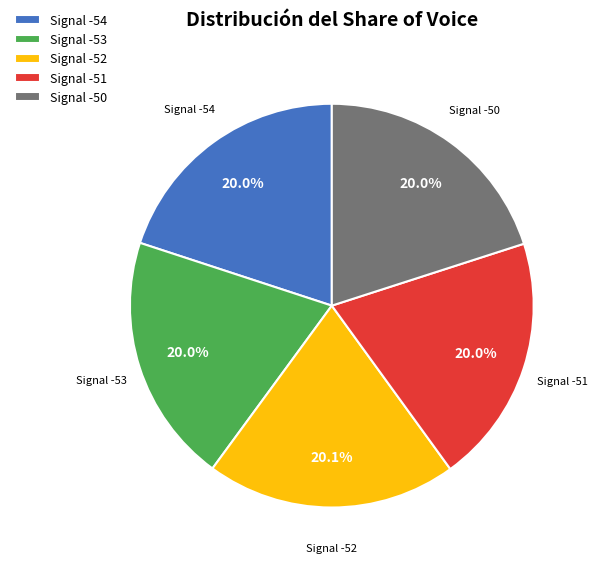

What percentage is NOT represented by Signal -52?

79.9%